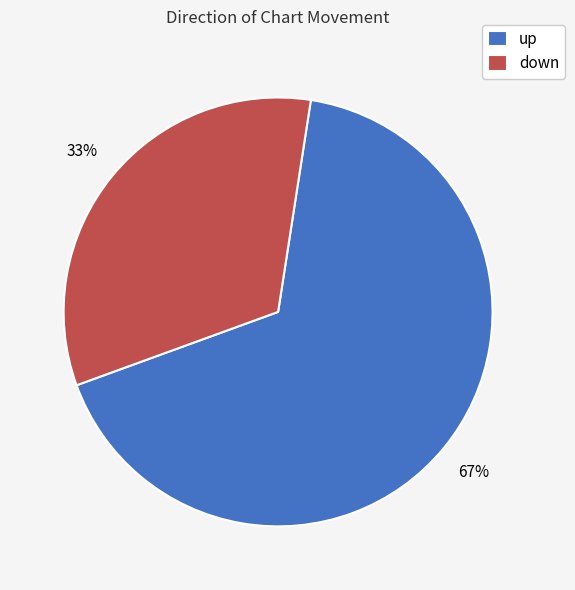

The up slice represents 55% of the pie. True or false?

False